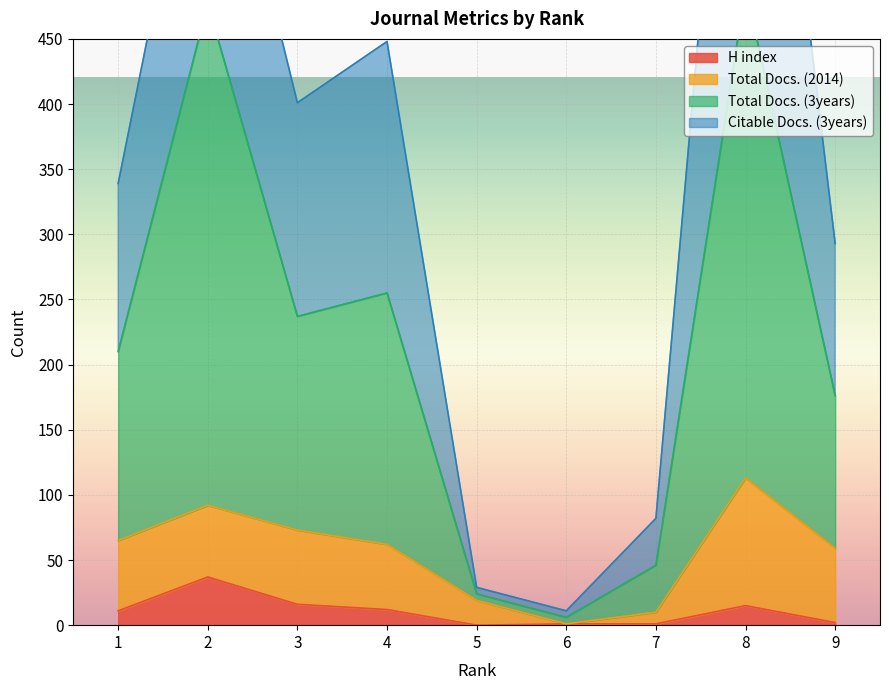

What is the difference between the second highest and minimum values in the Total Docs. (3years) series?

471